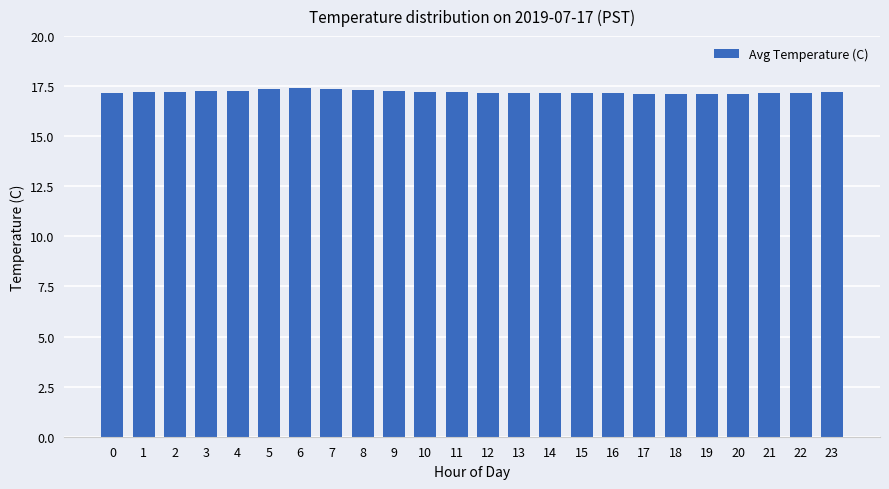

What is the change in value from 9 to 13?

-0.1